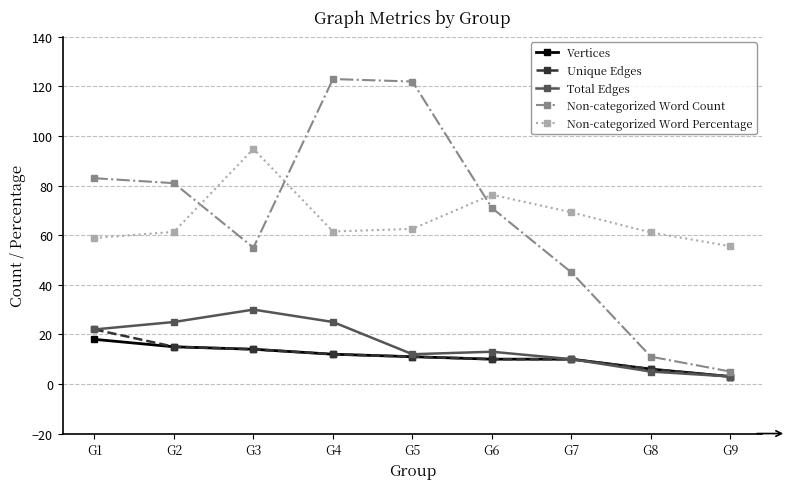

Rank the series by their maximum value, from lowest to highest.

Vertices, Unique Edges, Total Edges, Non-categorized Word Percentage, Non-categorized Word Count